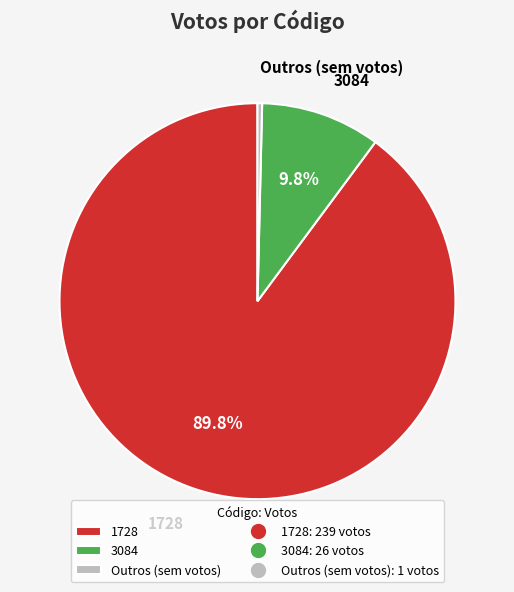

How many slices are in this pie chart?

3